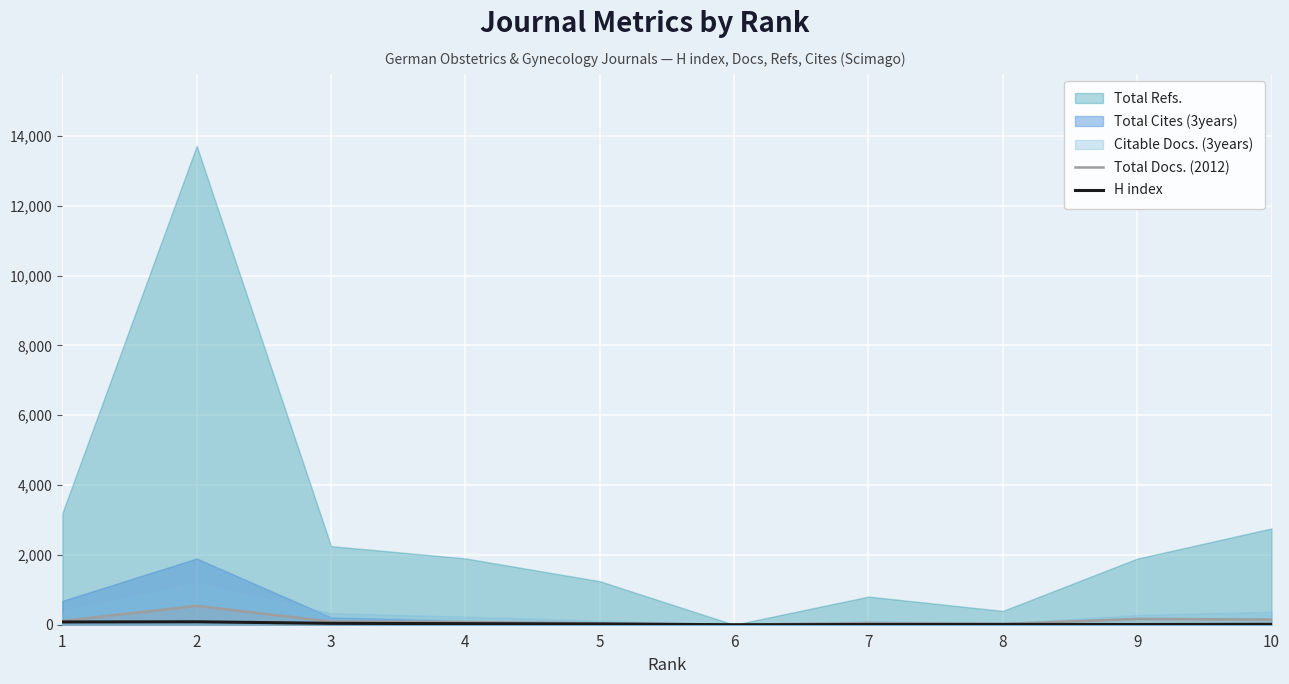

Where is the first local minimum for H index?

6